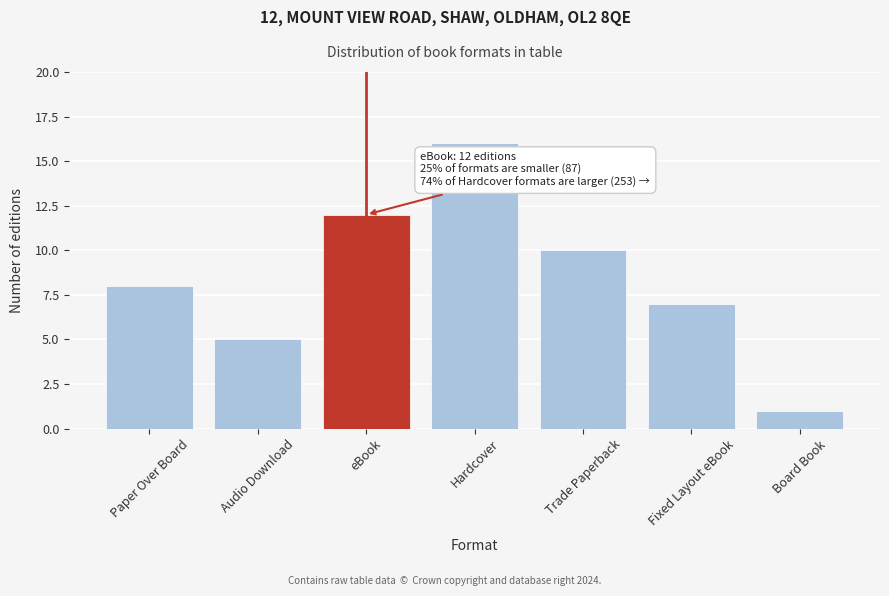

Reading right to left, extract all data points from this chart.

1	7	10	16	12	5	8